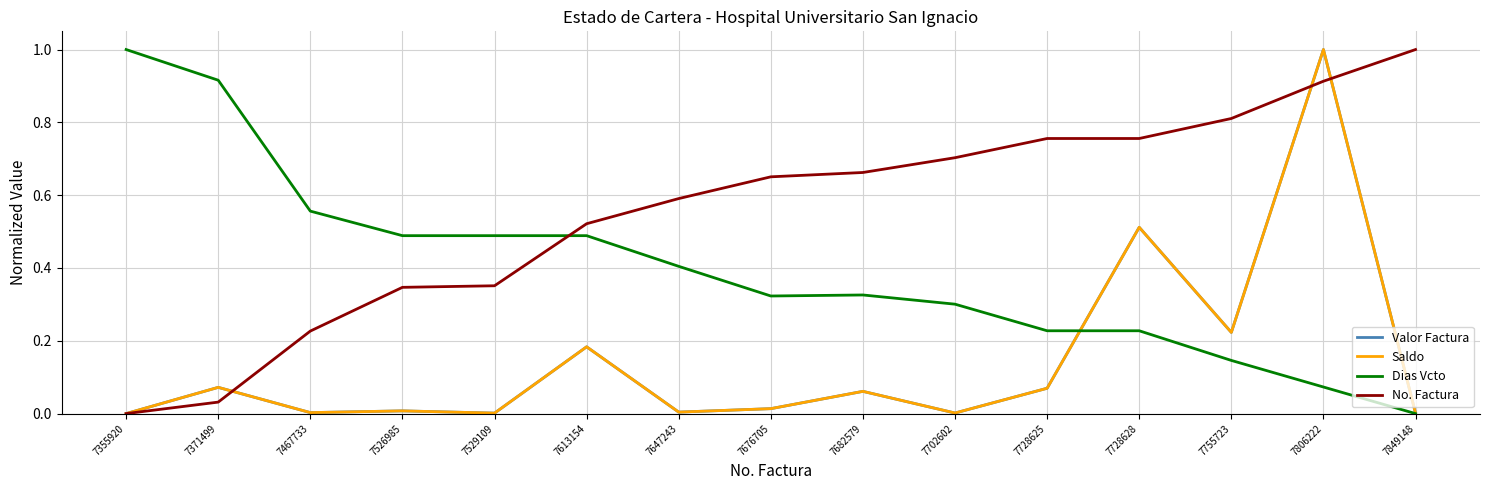

Which category has the highest value in the No. Factura series?

7849148